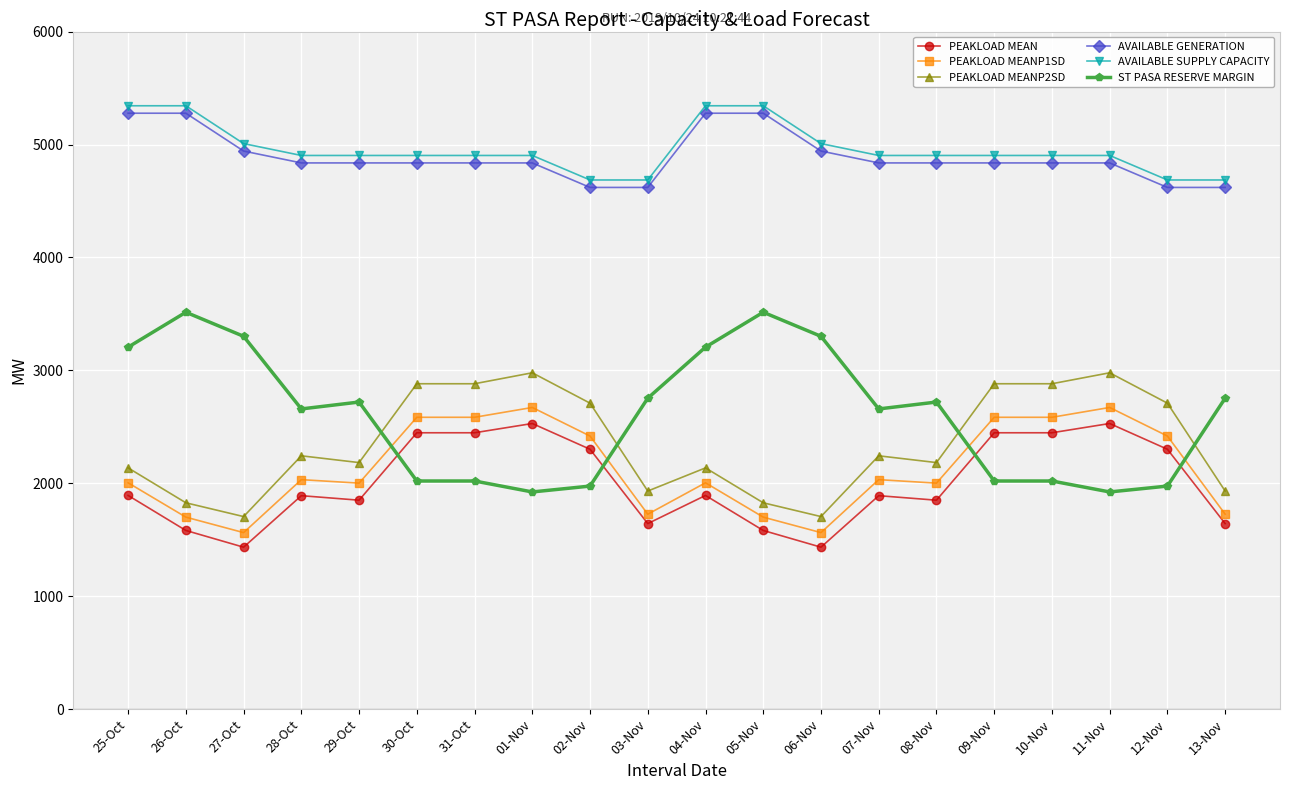

What is the difference between the maximum and minimum values in the PEAKLOAD MEANP1SD series?

1108